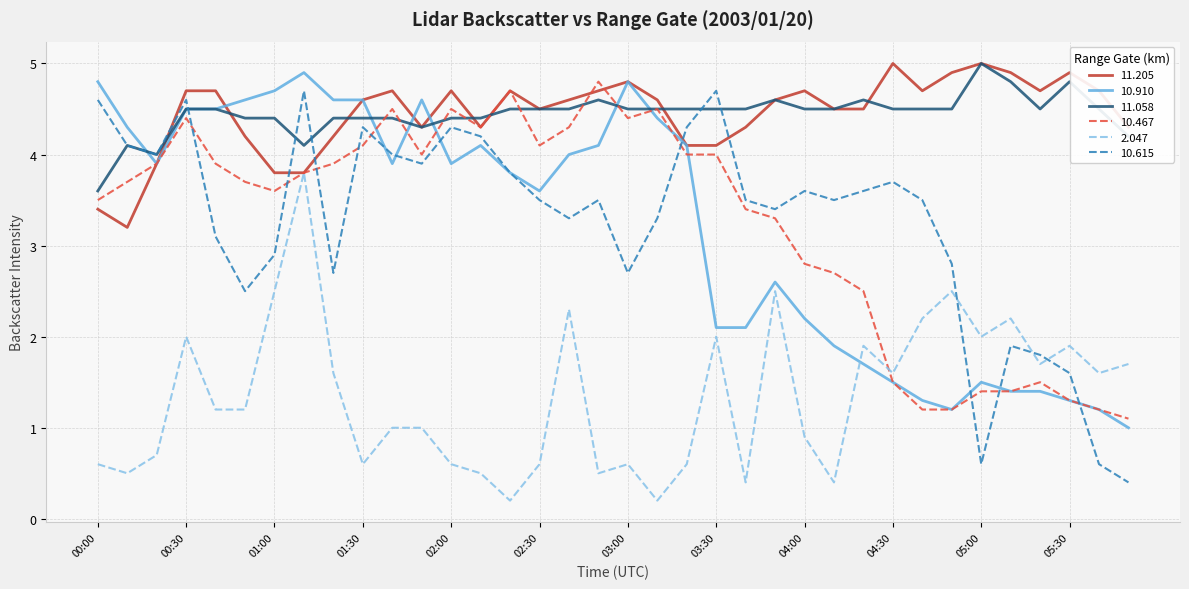

What are all the series names shown in the legend?

11.205, 10.910, 11.058, 10.467, 2.047, 10.615